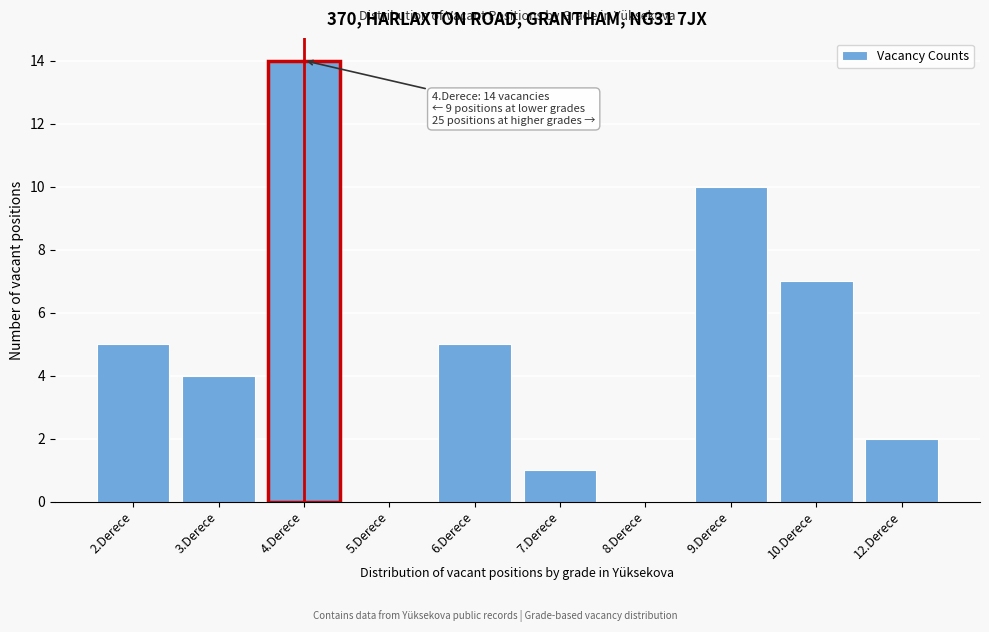

Reading left to right, what are all the values shown in this chart?

2.Derece=5	3.Derece=4	4.Derece=14	5.Derece=0	6.Derece=5	7.Derece=1	8.Derece=0	9.Derece=10	10.Derece=7	12.Derece=2